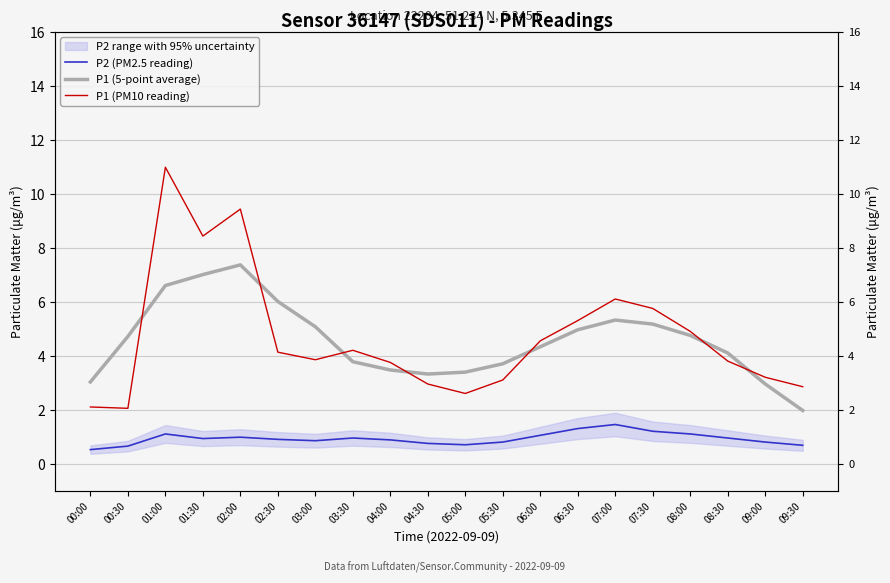

What is the label of the 14th point from the left?

06:30